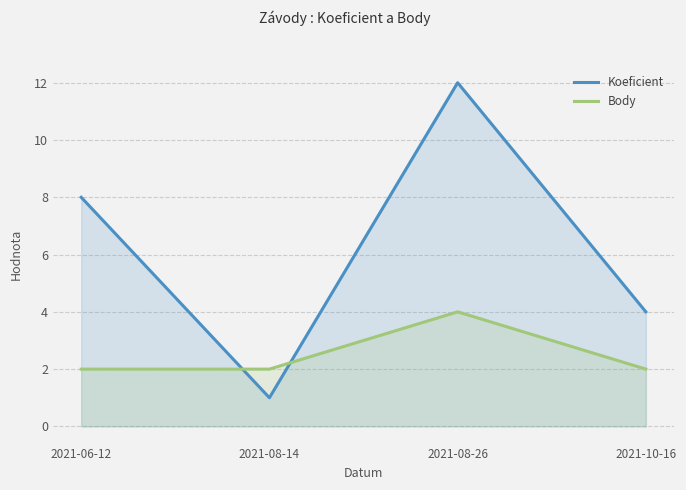

How many times do Koeficient and Body cross each other?

2